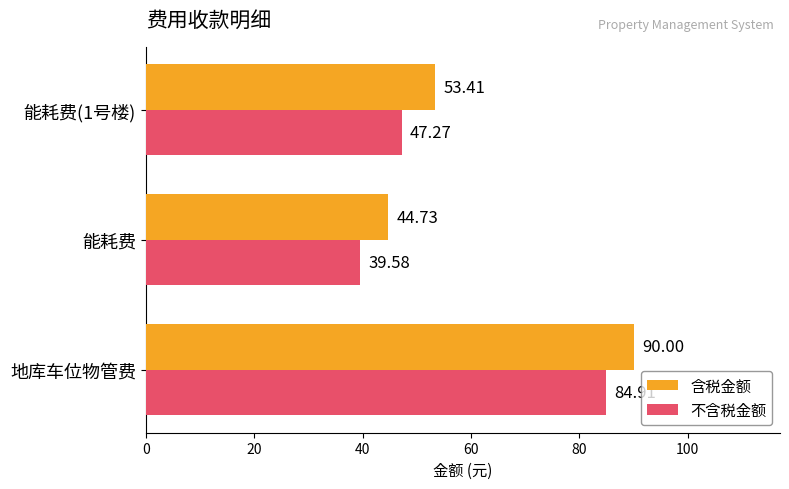

Which series has the largest range (max minus min)?

不含税金额